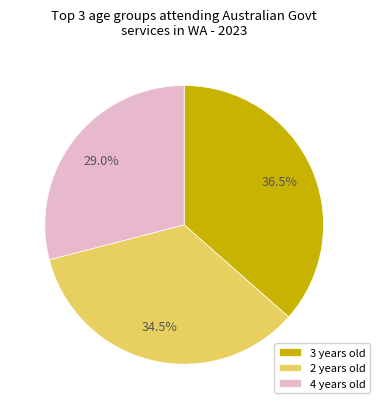

Rank the categories by value from lowest to highest.

4 years old, 2 years old, 3 years old